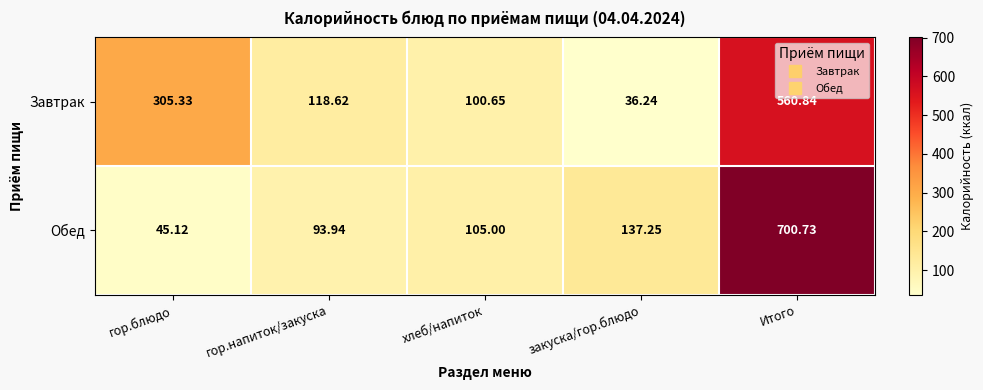

Rank the series at хлеб/напиток from highest to lowest value.

Обед, Завтрак